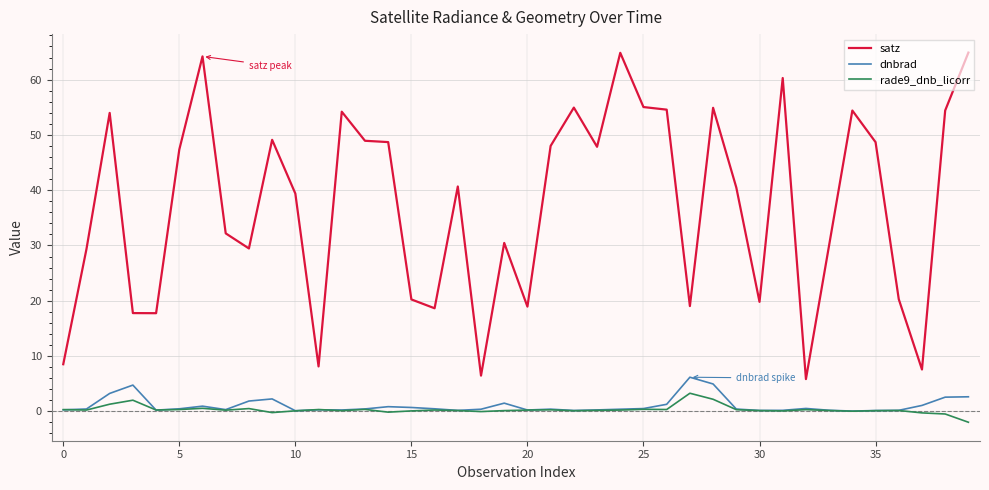

What is the sum of all satz values?

1490.4